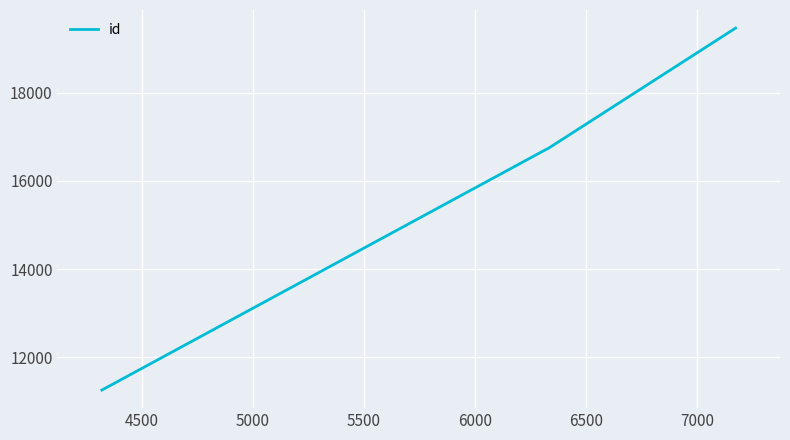

What is the greatest value displayed?

19464